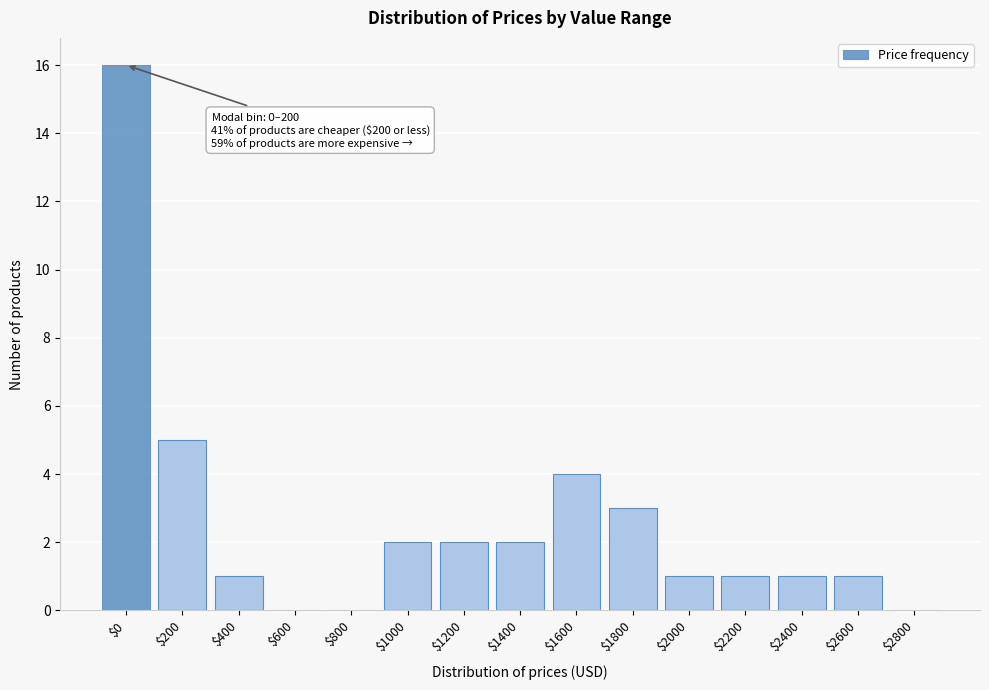

What is the sum of all values?

39